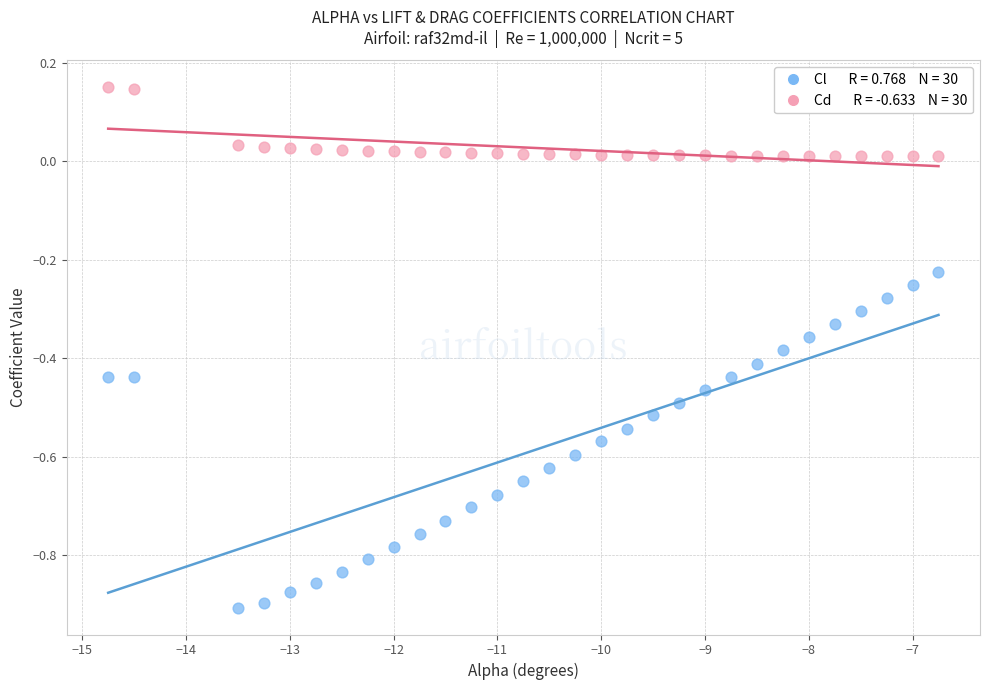

Across all data points, what is the range of X values (max minus min)?

8.0